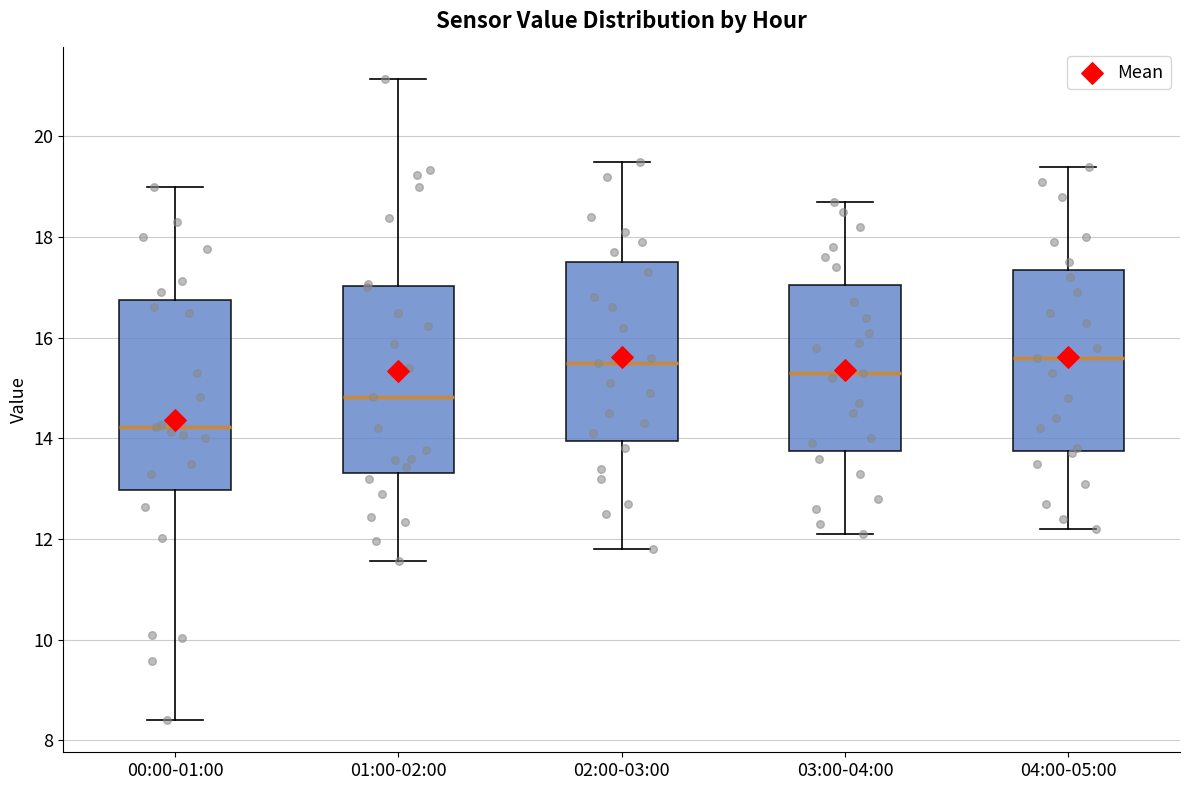

Where does the upper whisker of the box for 01:00-02:00 end on the y-axis? The values are not printed on the chart, so give them approximately, as read against the axis.

21.2